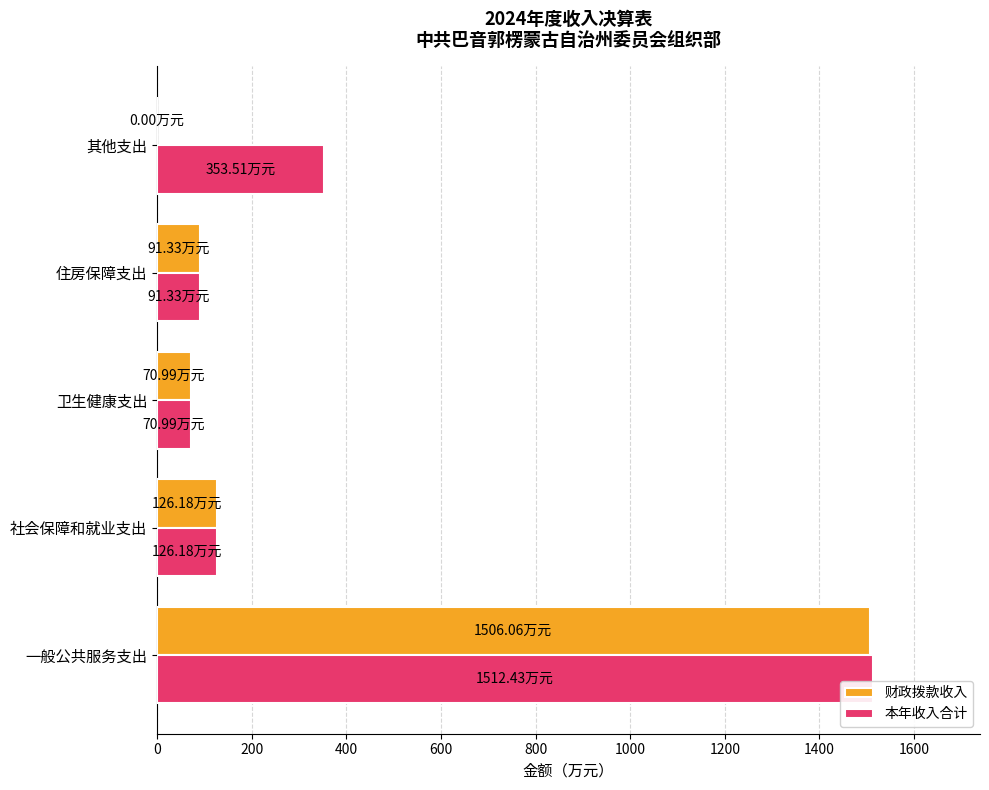

Where is 财政拨款收入 nearest to the value 753?

社会保障和就业支出